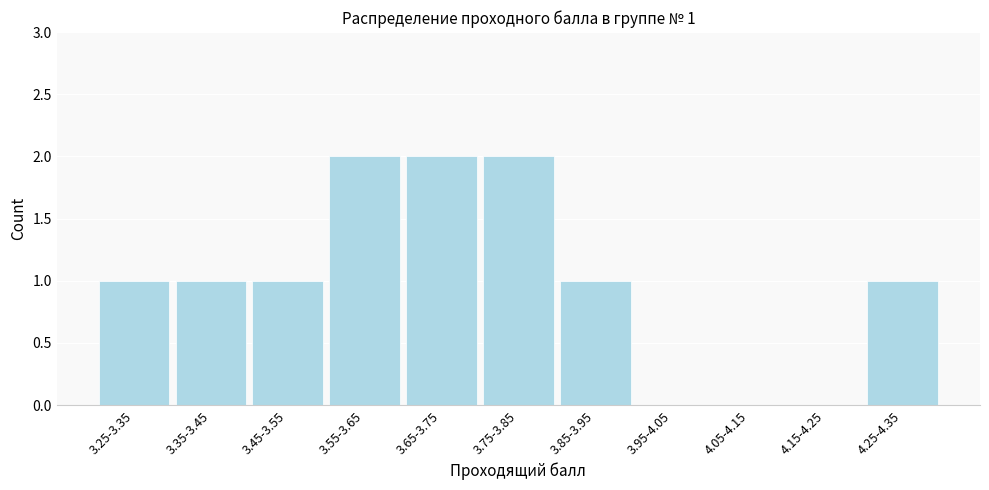

Reading left to right, what are all the values shown in this chart?

3.25-3.35=1	3.35-3.45=1	3.45-3.55=1	3.55-3.65=2	3.65-3.75=2	3.75-3.85=2	3.85-3.95=1	3.95-4.05=0	4.05-4.15=0	4.15-4.25=0	4.25-4.35=1